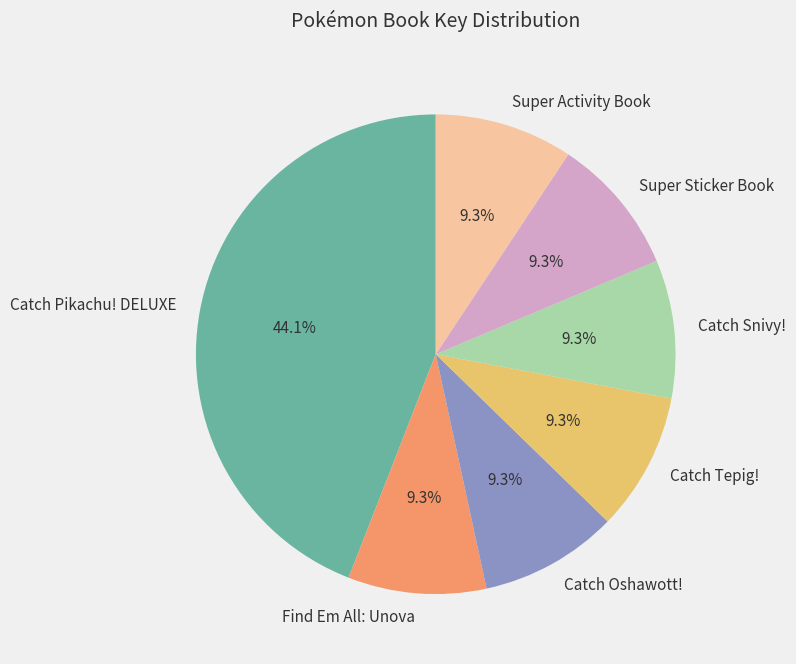

What percentage is the Find Em All: Unova slice, to the nearest percent?

9%